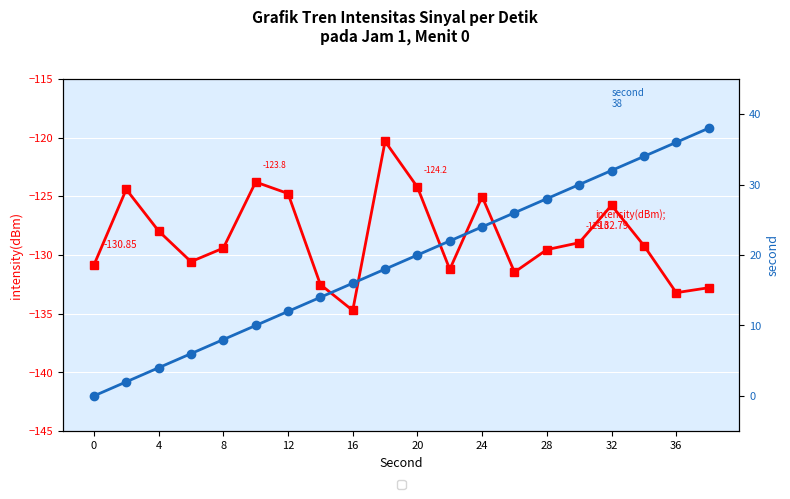

What is the value of the second point at the 9th from the left?

16.0